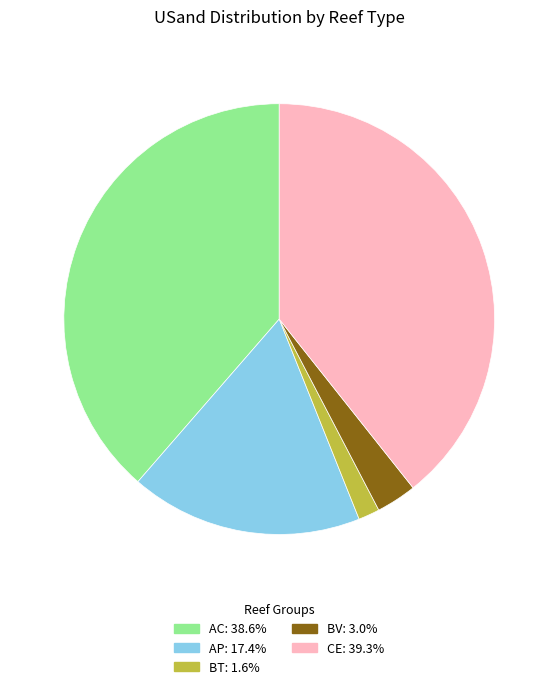

Does any single category account for the majority?

No